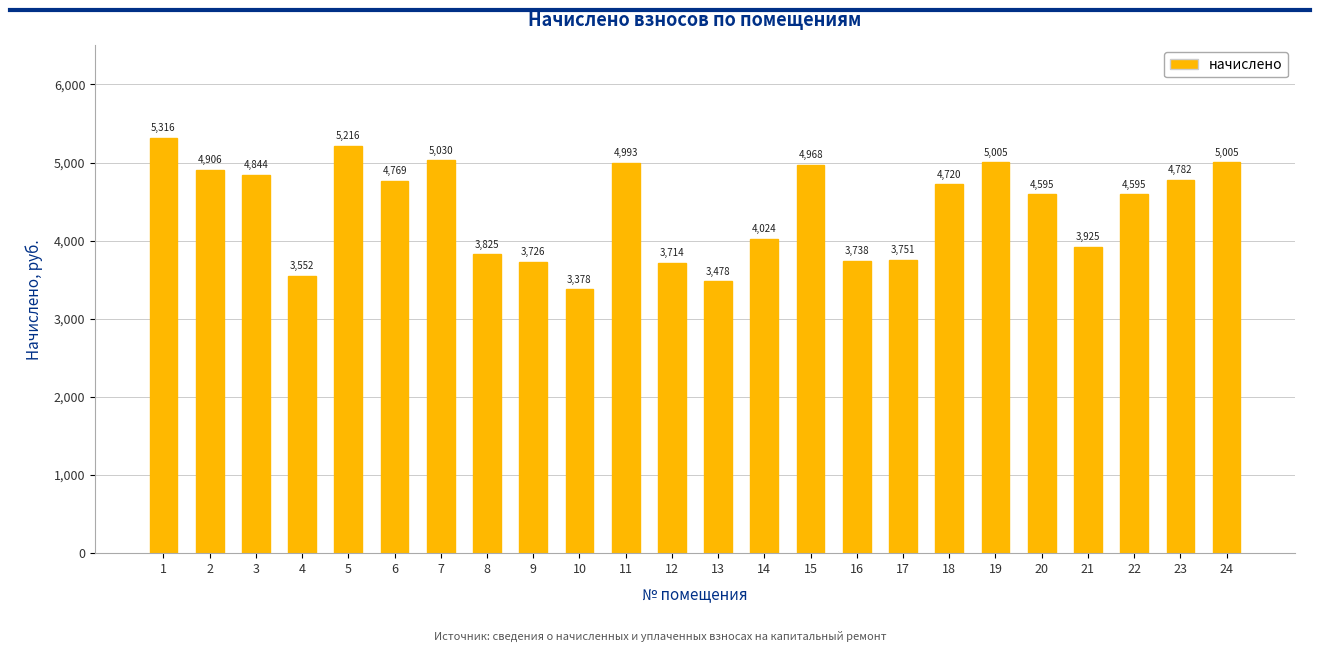

Which label corresponds to the largest value in the chart?

1